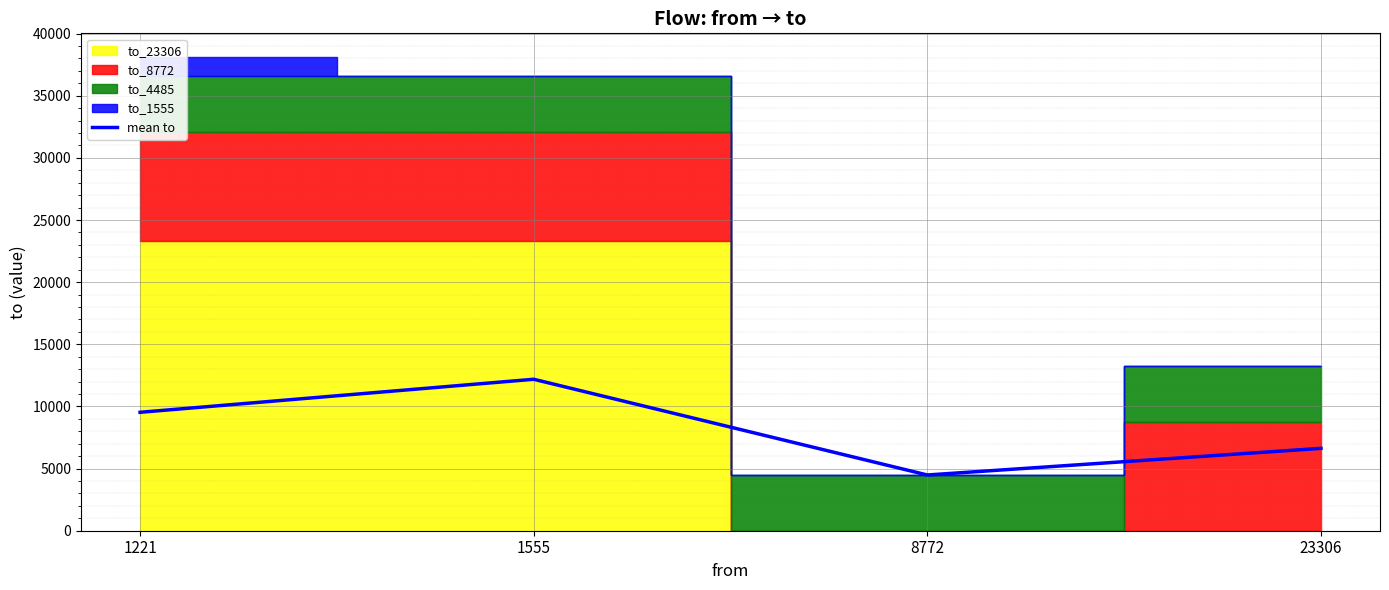

At which category does the chart reach its minimum across all series?

8772